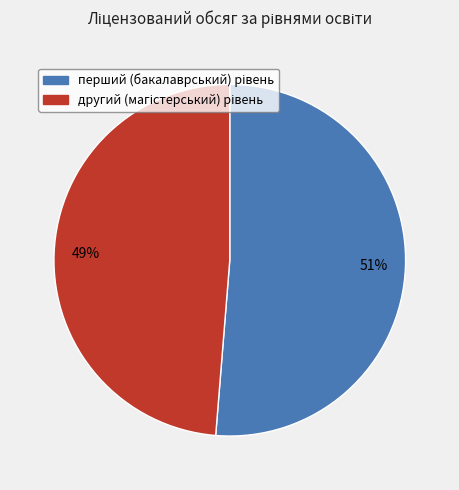

To the nearest percent, what is the average slice percentage?

50%